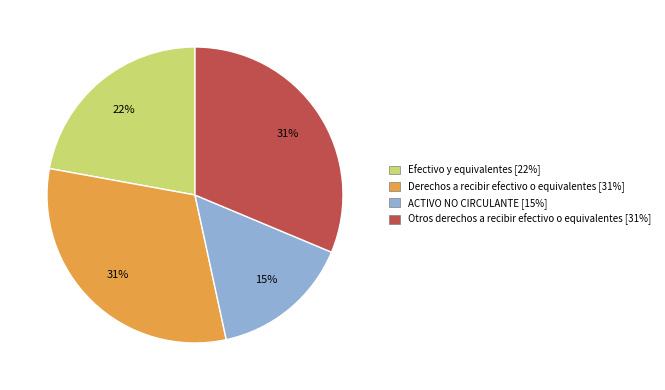

What is the ratio of the value at Derechos a recibir efectivo o equivalentes [31%] to the value at Otros derechos a recibir efectivo o equivalentes [31%]?

1.0